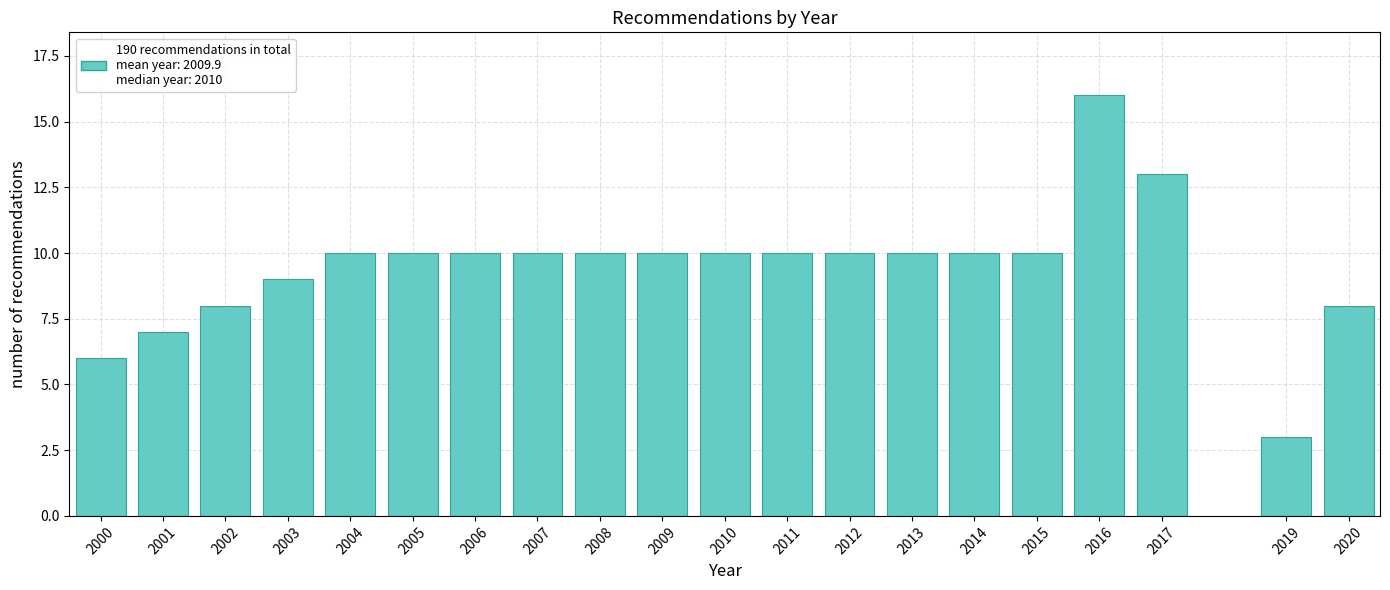

Reading left to right, transcribe all the data shown in this chart.

2000=6	2001=7	2002=8	2003=9	2004=10	2005=10	2006=10	2007=10	2008=10	2009=10	2010=10	2011=10	2012=10	2013=10	2014=10	2015=10	2016=16	2017=13	2019=3	2020=8